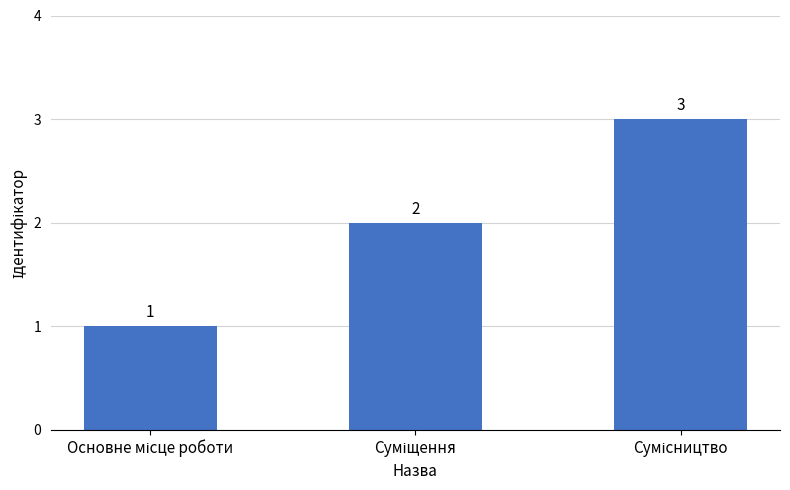

What is the greatest value displayed?

3